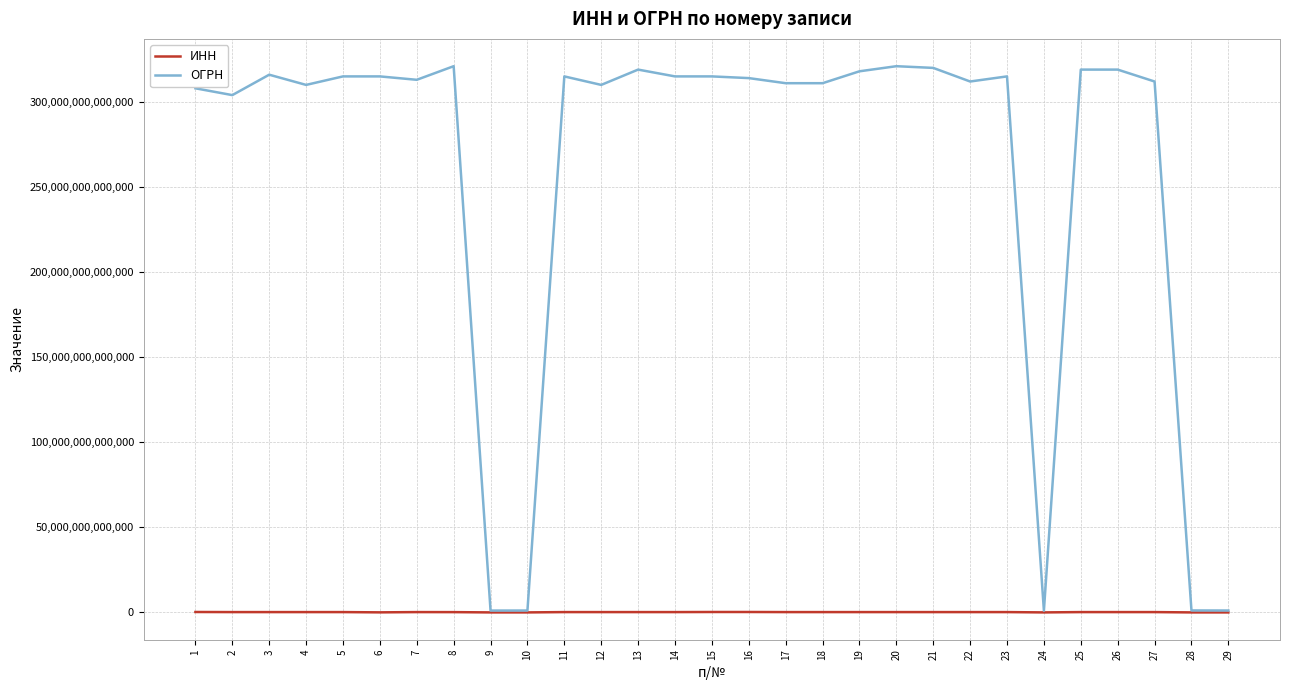

At how many categories does at least one series exceed 115243485438270?

24